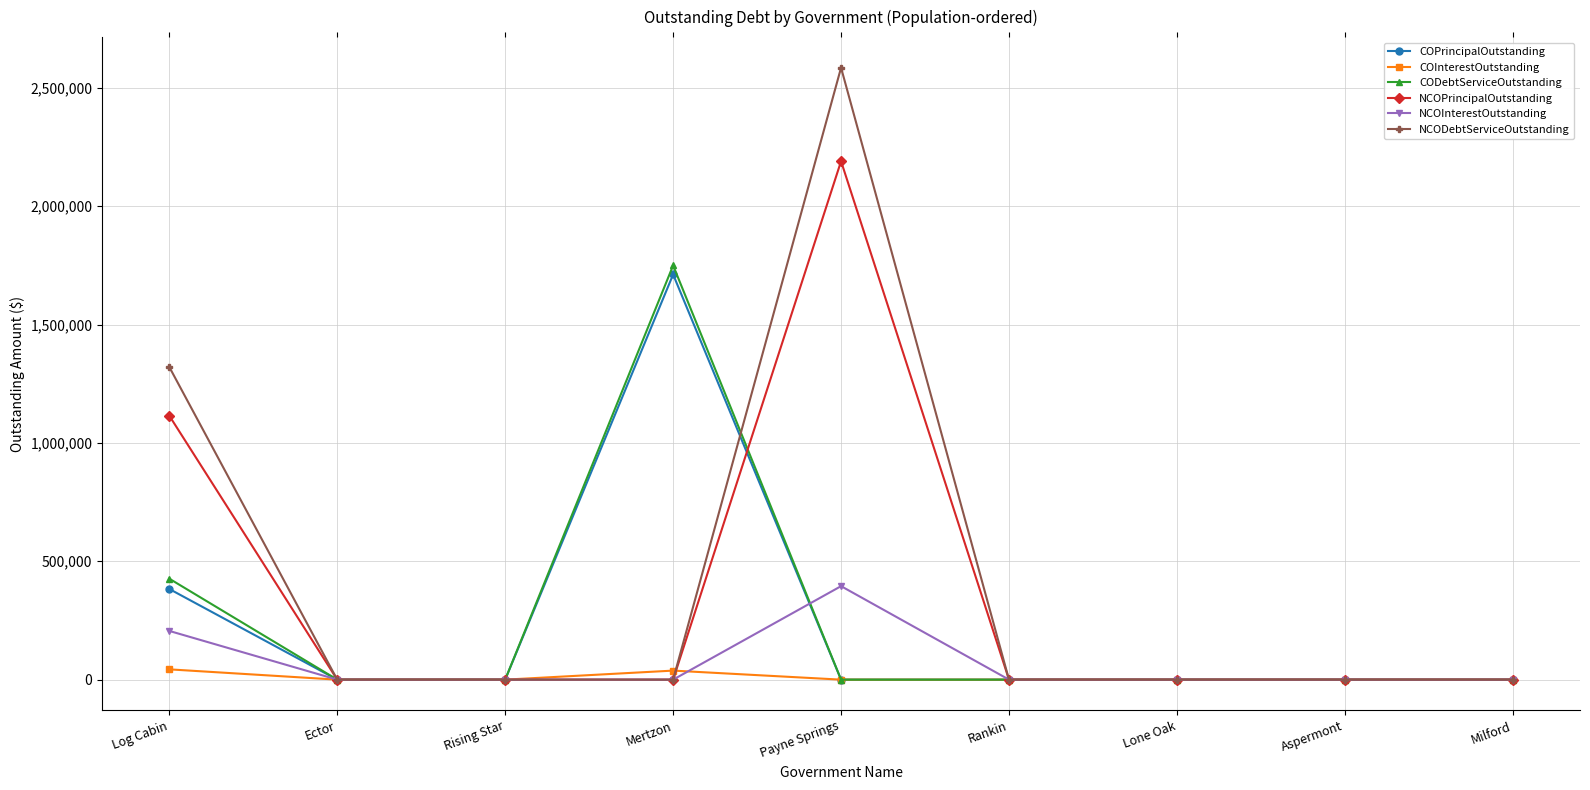

What is the maximum value shown in the chart?

2584975.0